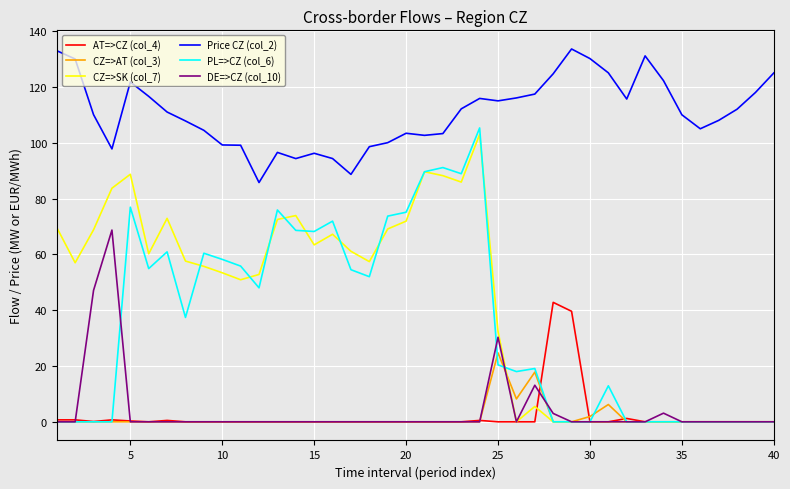

True or false: Price CZ (col_2) and PL=>CZ (col_6) cross at least once.

False